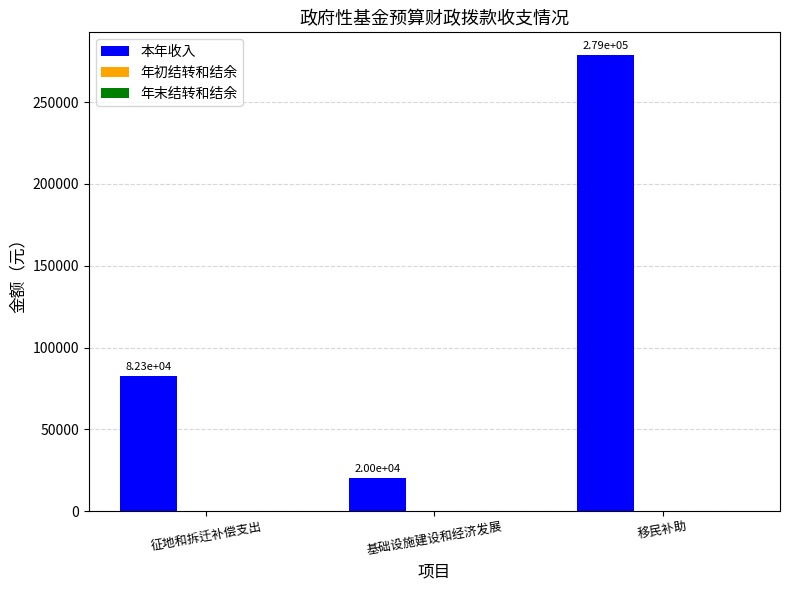

Count the number of data series in this chart.

1